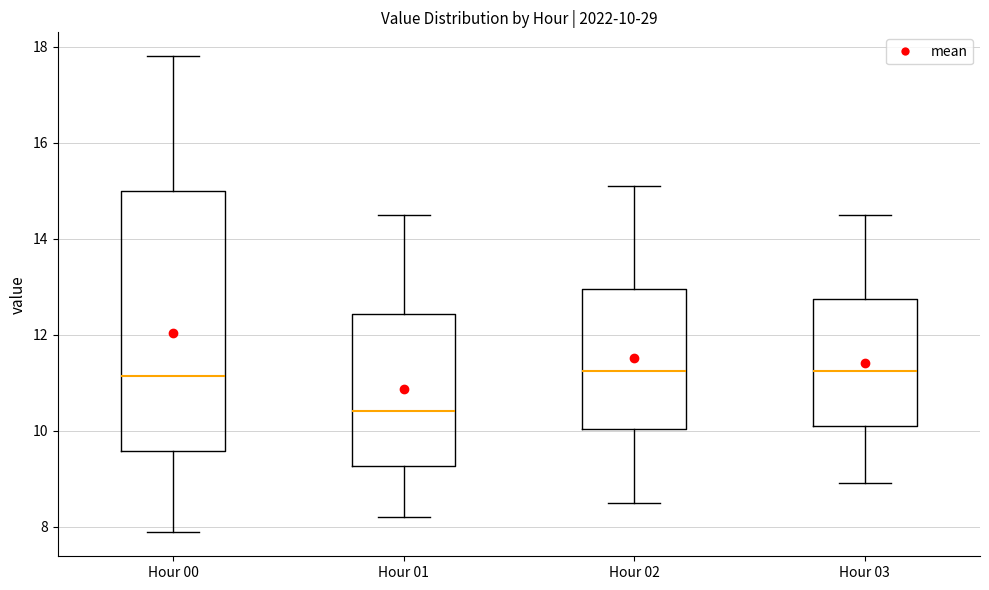

Comparing the boxes themselves (not the whiskers), which one is the tallest?

Hour 00